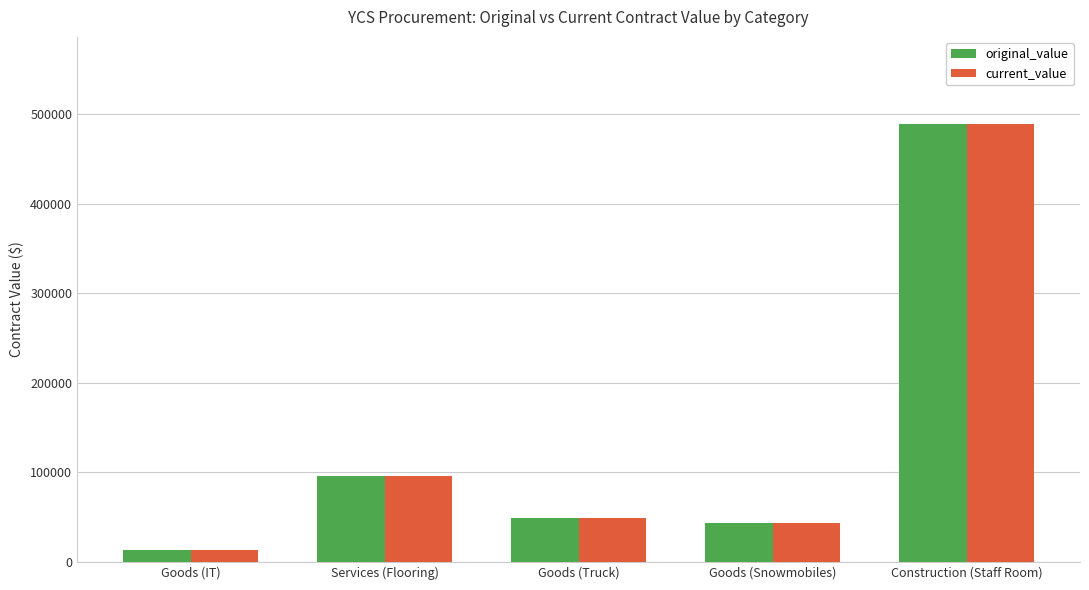

What is the sum of all original_value values?

691048.5